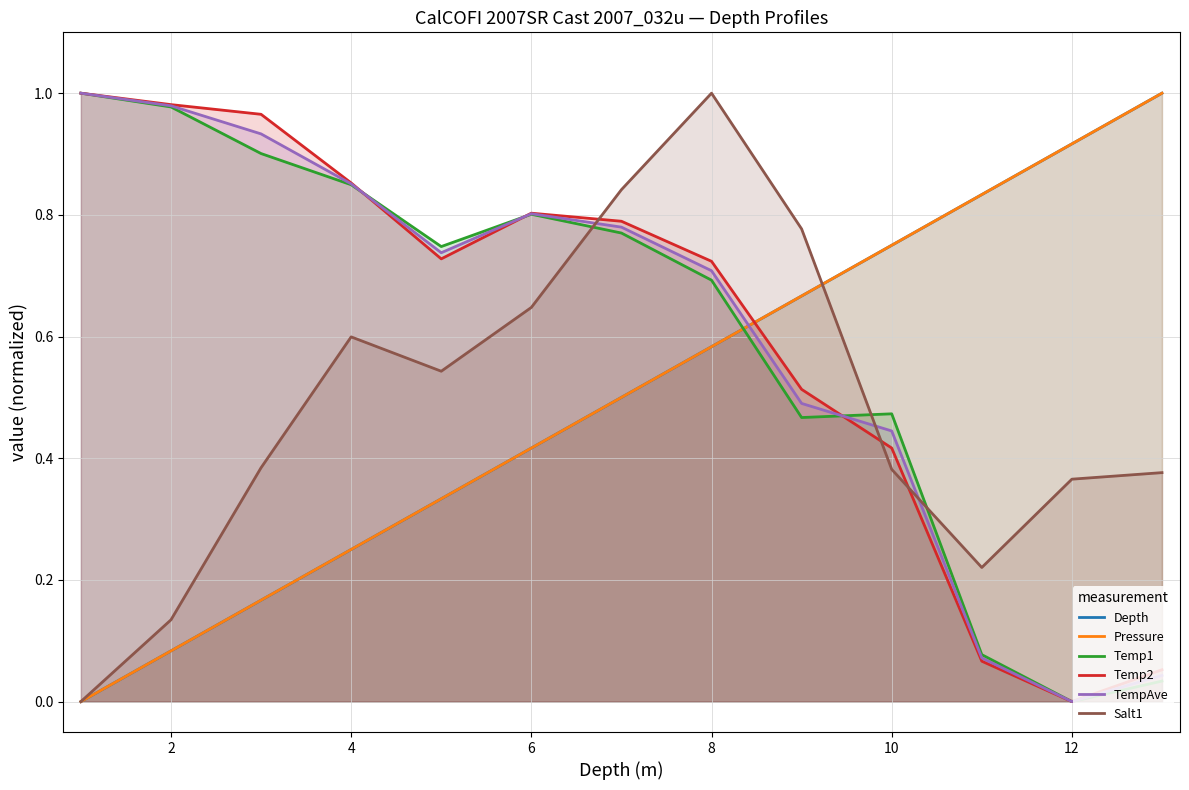

True or false: Temp1 has a value of 0.2 at 10.

False